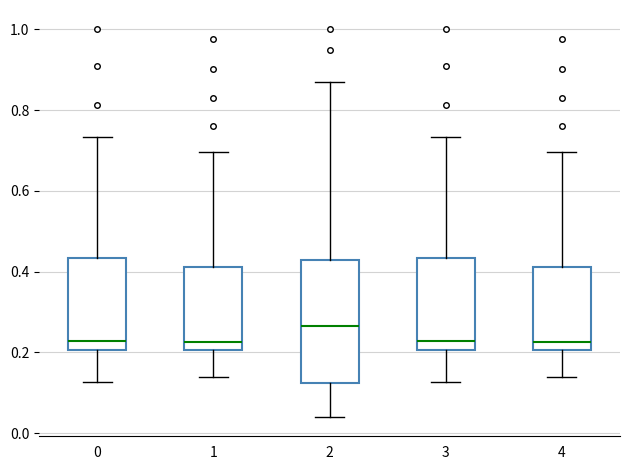

Which box has the highest median line?

2